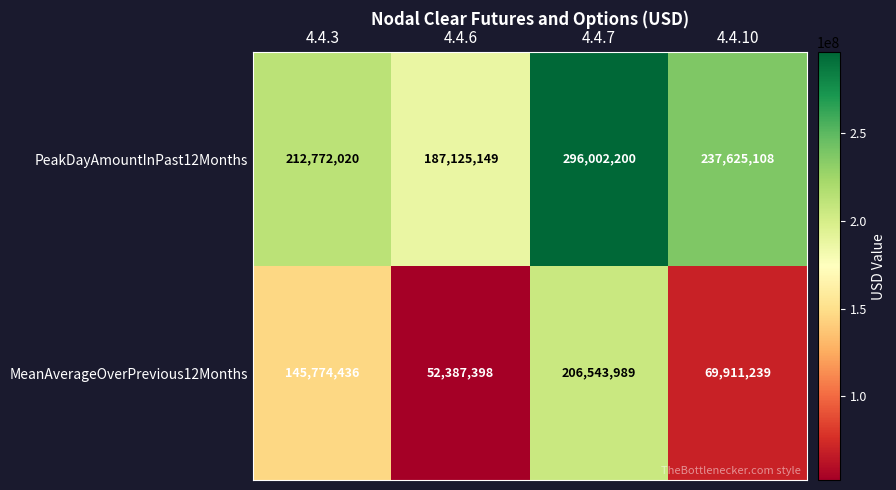

What is the approximate value of PeakDayAmountInPast12Months at 4.4.6, to the nearest 100?

187125100